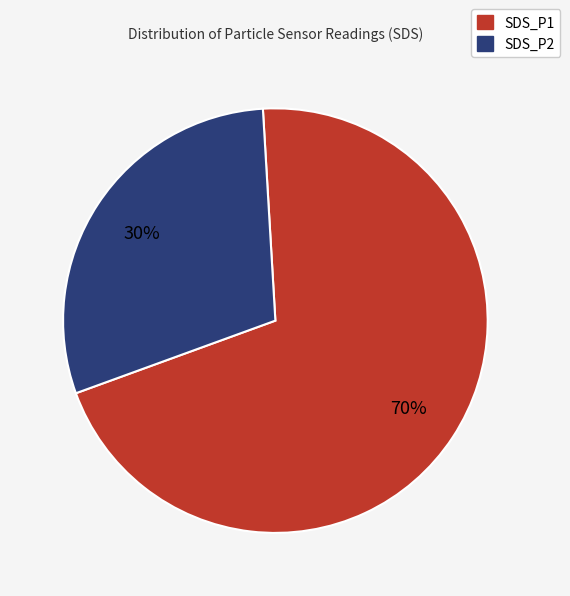

Rank the categories by value from highest to lowest.

SDS_P1, SDS_P2